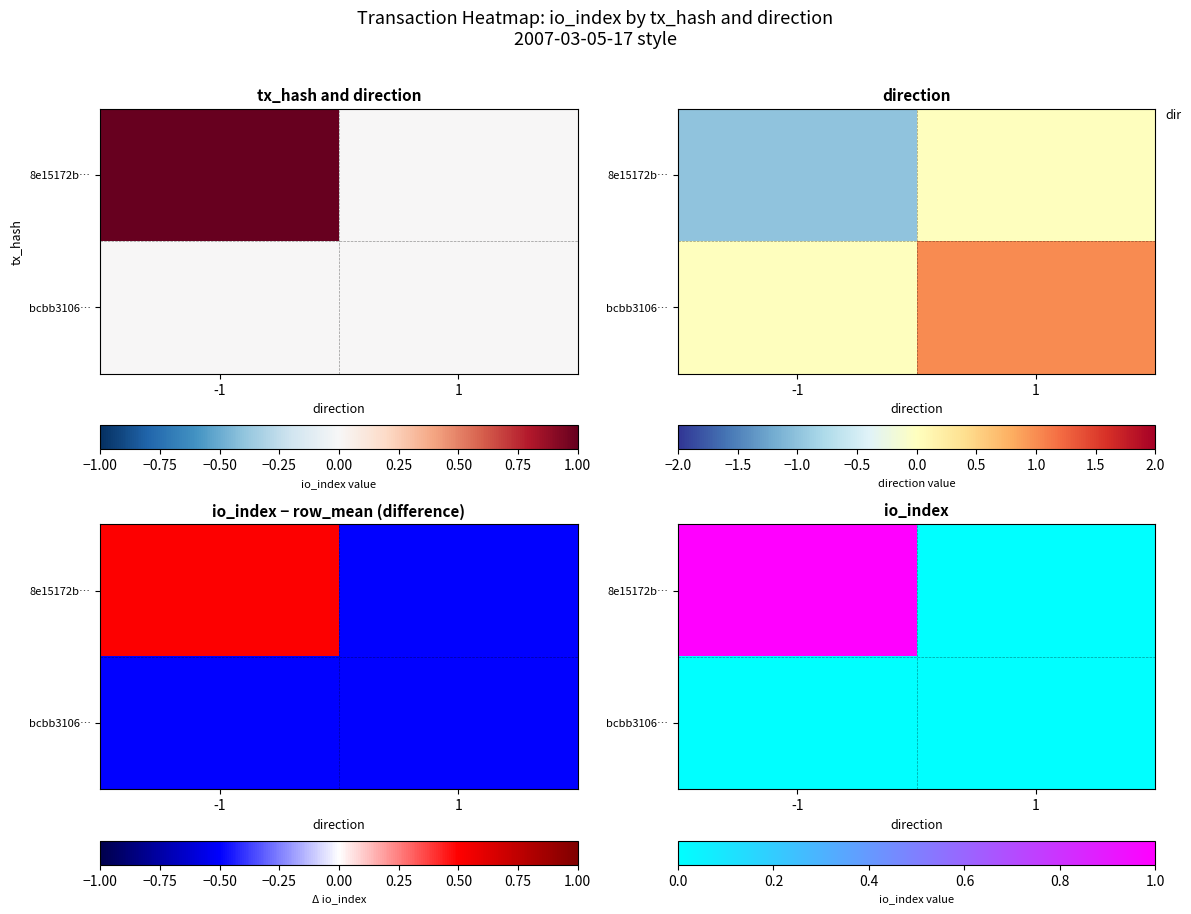

Which series has the largest range (max minus min)?

8e15172b…